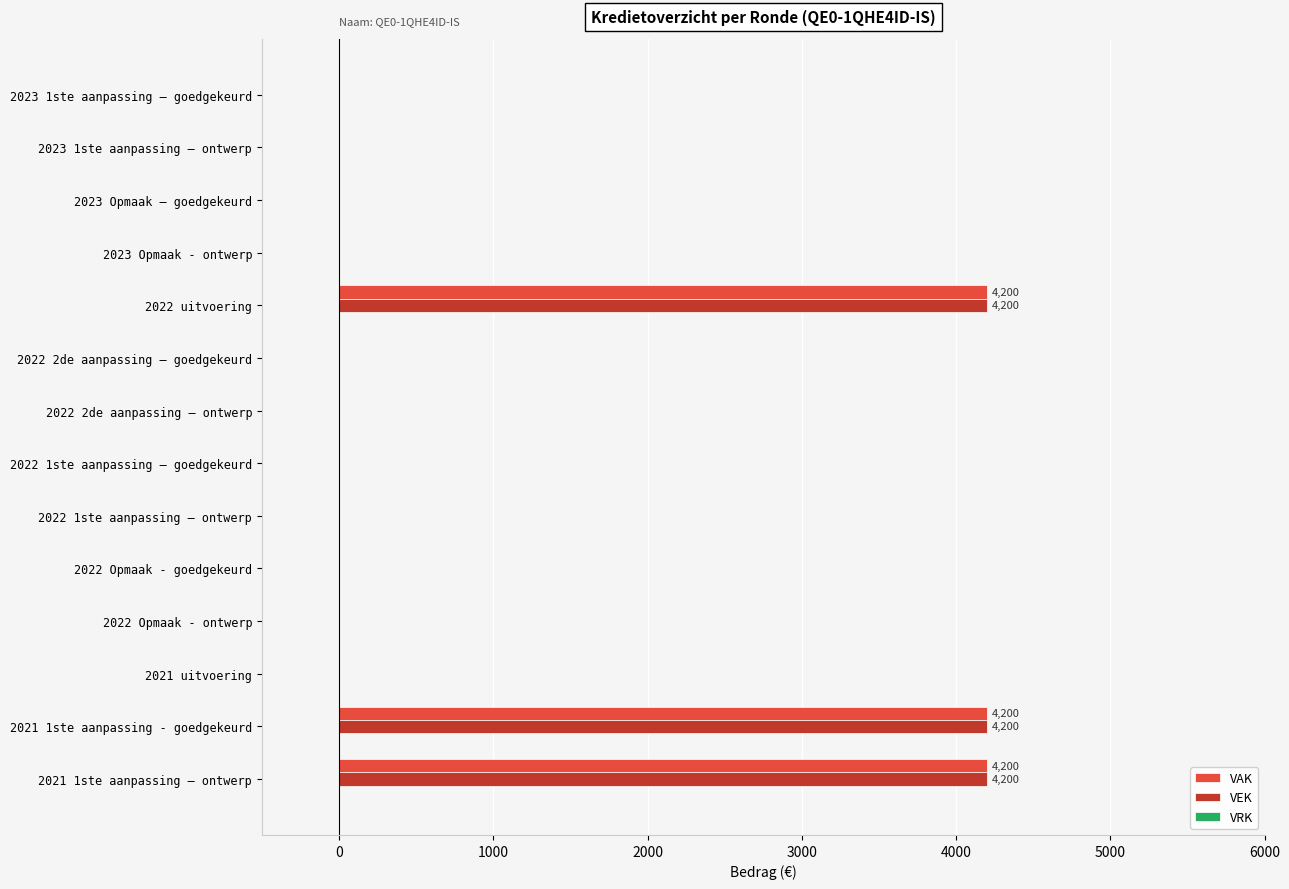

The VAK series shows 1382 at 2023 Opmaak – goedgekeurd. True or false?

False